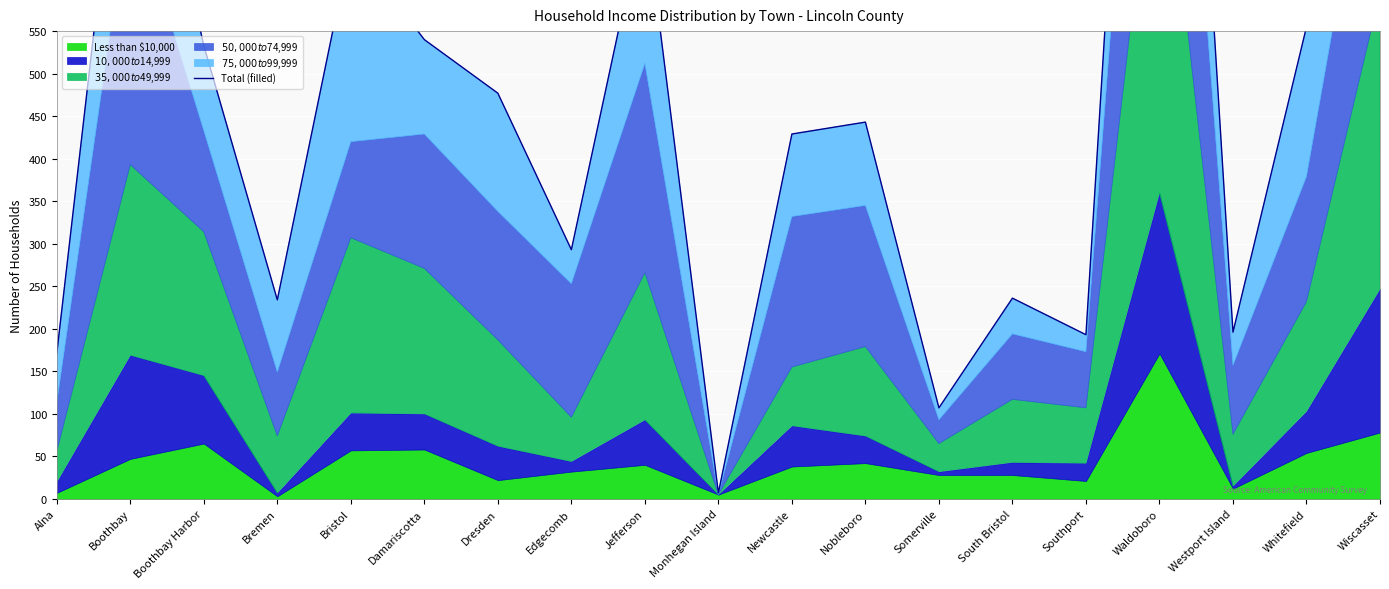

Reading left to right, extract all data points from this chart.

Alna=171	Boothbay=920	Boothbay Harbor=533	Bremen=234	Bristol=653	Damariscotta=540	Dresden=477	Edgecomb=293	Jefferson=695	Monhegan Island=7	Newcastle=429	Nobleboro=443	Somerville=107	South Bristol=236	Southport=193	Waldoboro=1585	Westport Island=196	Whitefield=555	Wiscasset=1055